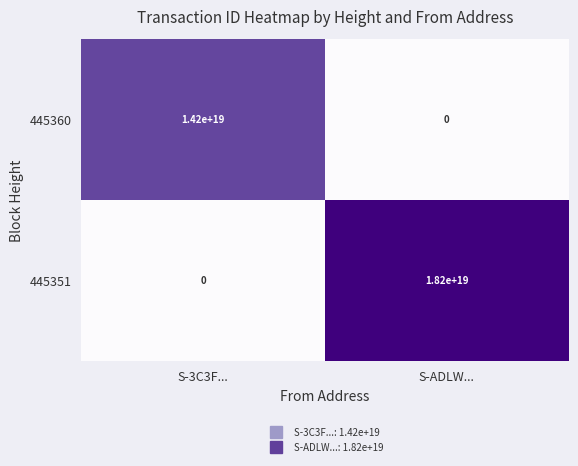

Is it true that 445351 equals 0 at S-3C3F...?

True